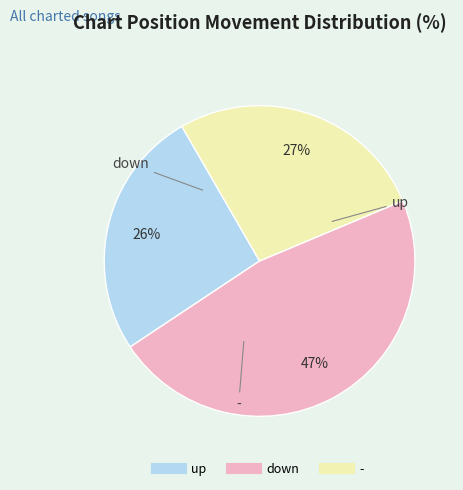

Between down and up, which is larger?

down